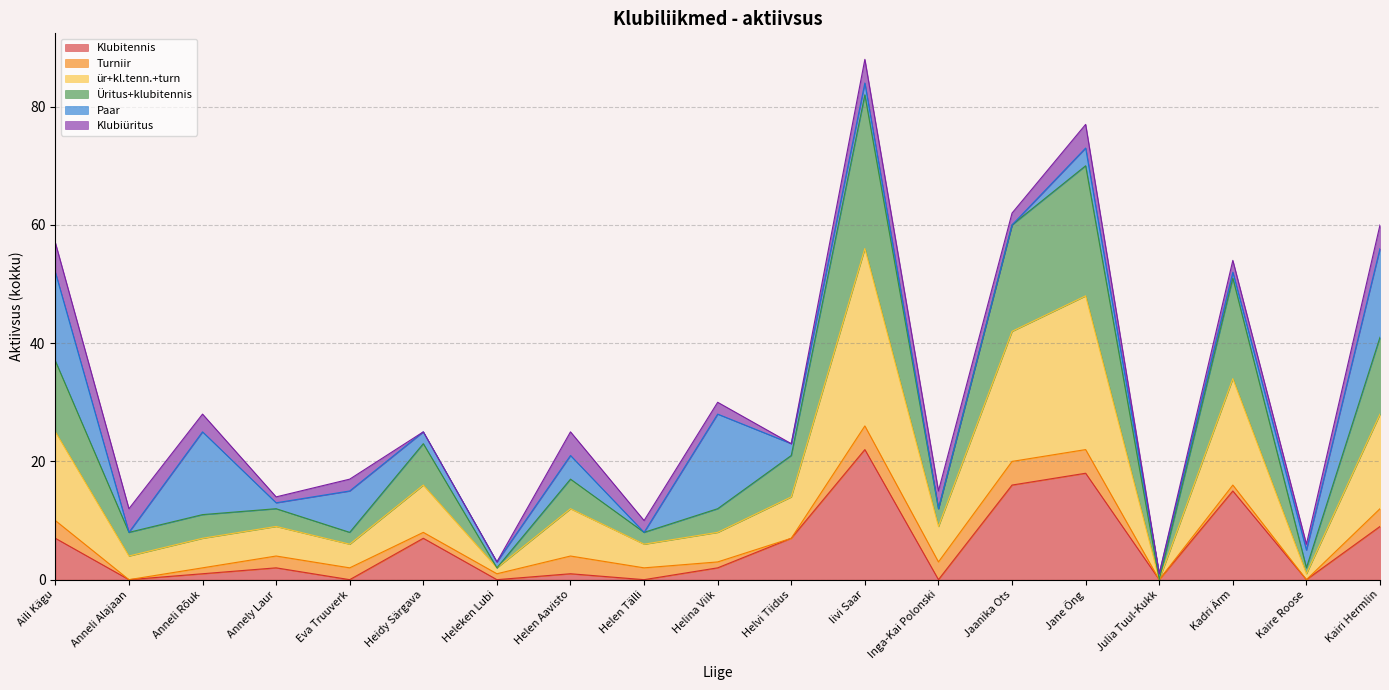

At how many categories does at least one series exceed 69?

2